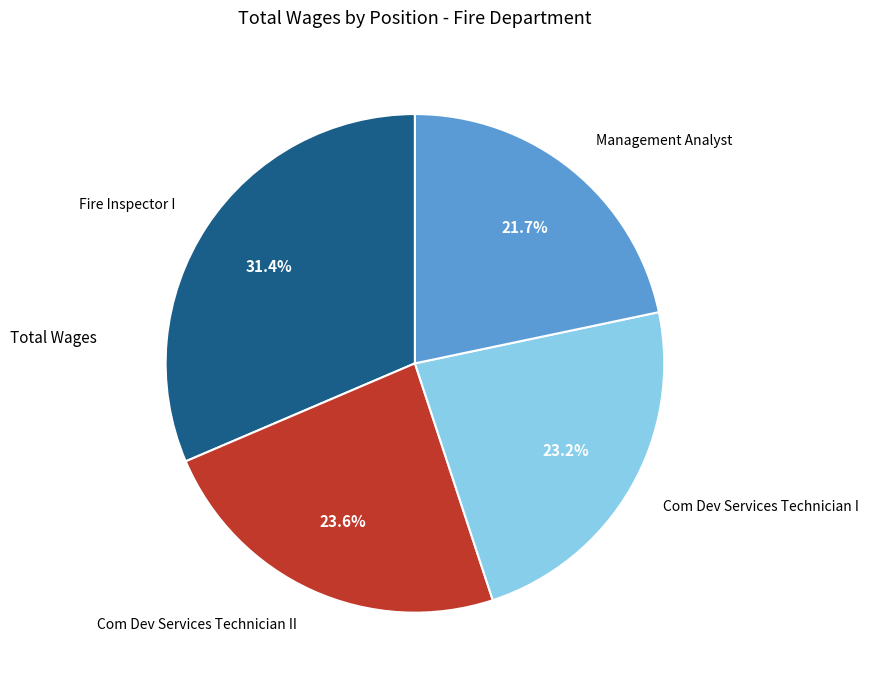

True or false: Com Dev Services Technician I accounts for 23% of the total.

True